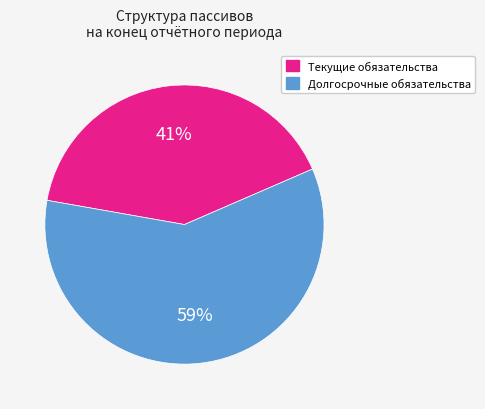

To the nearest percent, what is the combined percentage of Долгосрочные обязательства and Текущие обязательства?

100%